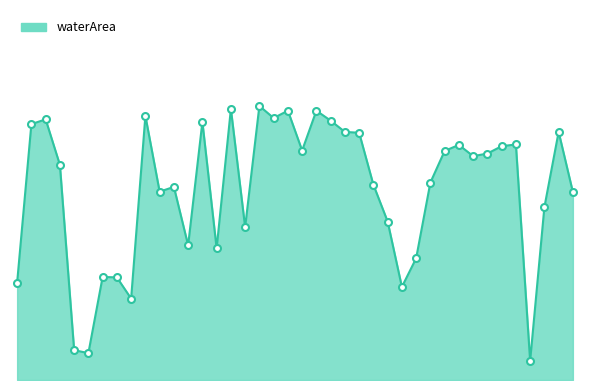

Reading left to right, extract all data points from this chart.

1985_03=2.2	1985_10=5.9	1986_02=6.0	1986_10=5.0	1989_02=0.7	1989_10=0.6	1992_02=2.4	1992_03=2.4	1992_05=1.9	1998_02=6.1	1999_03=4.3	1999_04=4.5	1999_06=3.1	2001_02=6.0	2002_04=3.0	2003_10=6.3	2003_11=3.5	2004_03=6.3	2004_10=6.0	2006_02=6.2	2007_02=5.3	2007_03=6.2	2009_10=6.0	2013_03=5.7	2013_04=5.7	2015_02=4.5	2016_02=3.7	2016_09=2.1	2017_02=2.8	2017_10=4.6	2018_02=5.3	2019_02=5.4	2019_03=5.2	2019_10=5.2	2020_02=5.4	2021_10=5.4	1989_06=0.4	1994_07=4.0	1995_08=5.7	1997_06=4.3